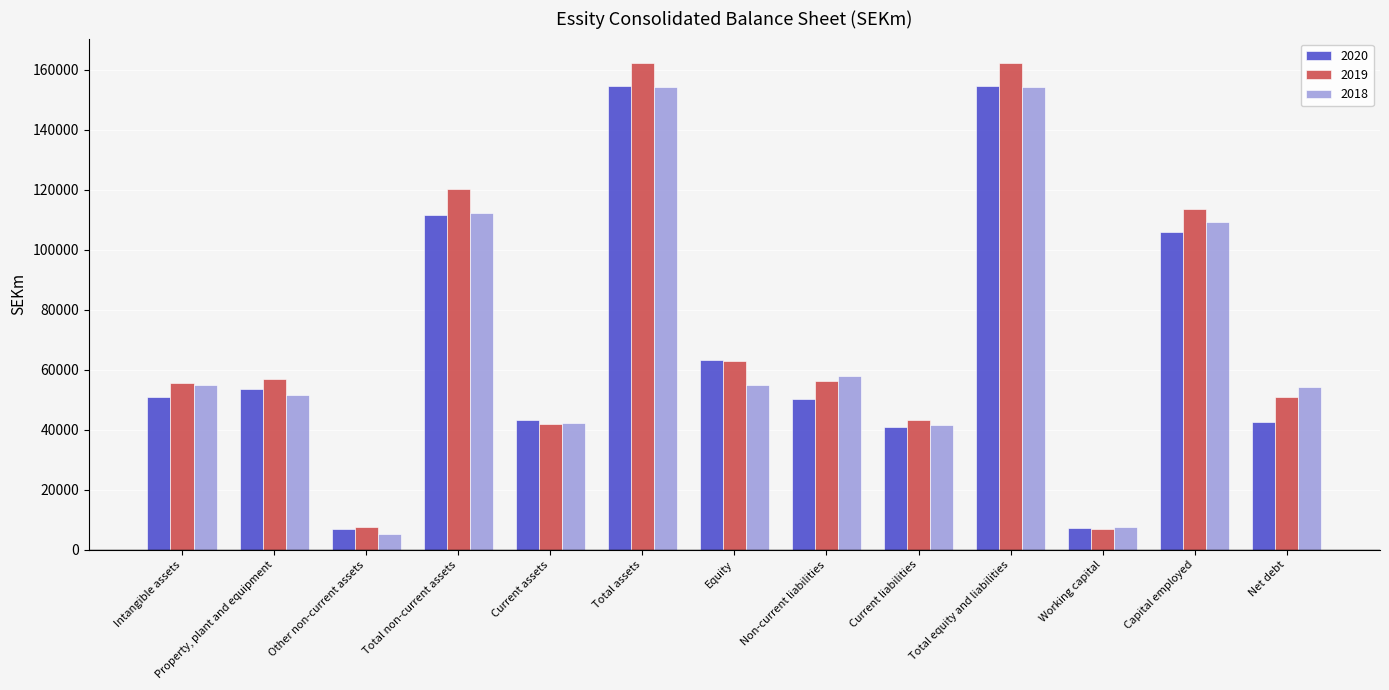

What is the sum of the 2020 values at Property, plant and equipment and Other non-current assets?

60631